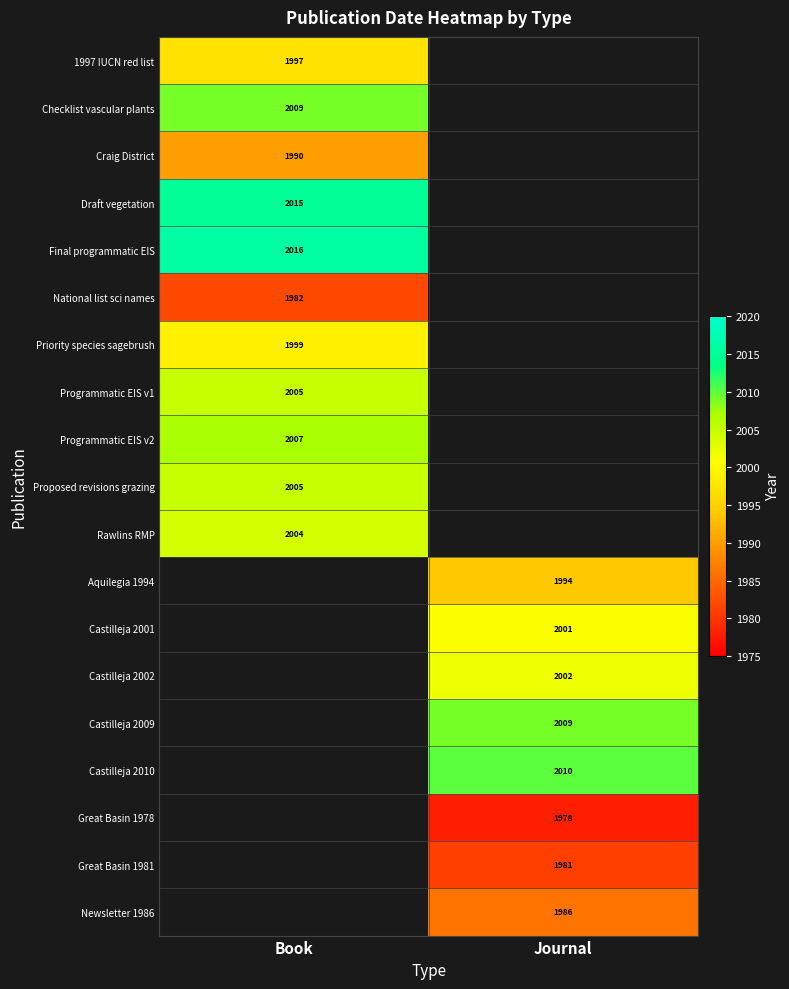

The value of Draft vegetation at Book is 2985. True or false?

False